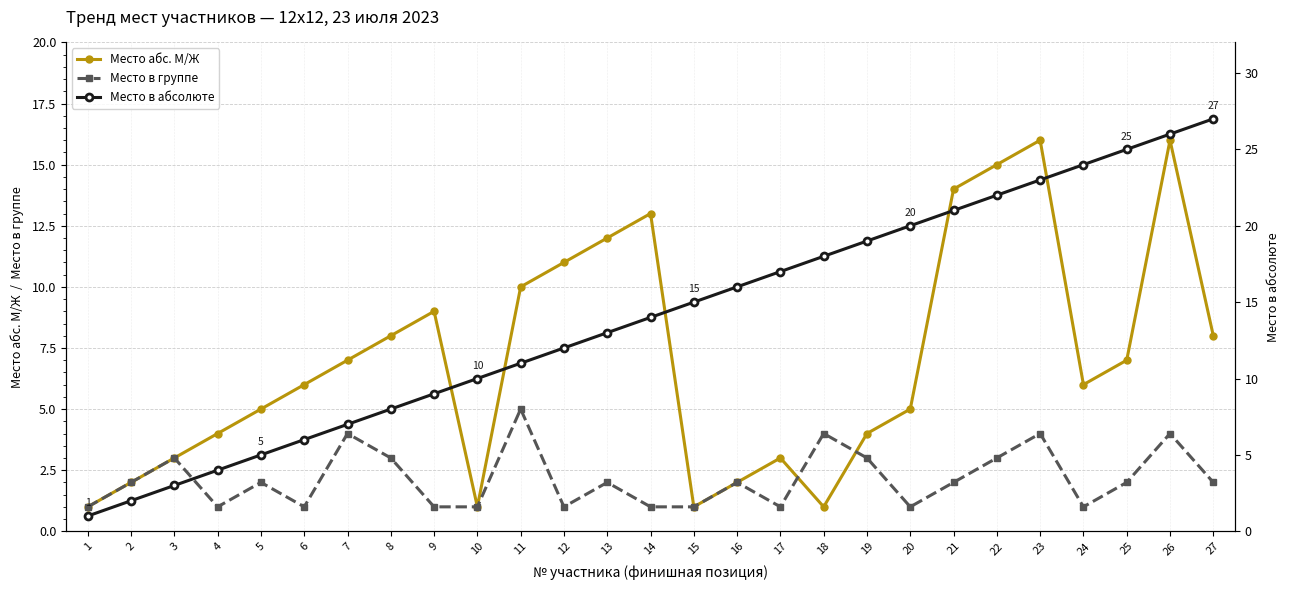

How many values in the Место в абсолюте series are below 14?

13